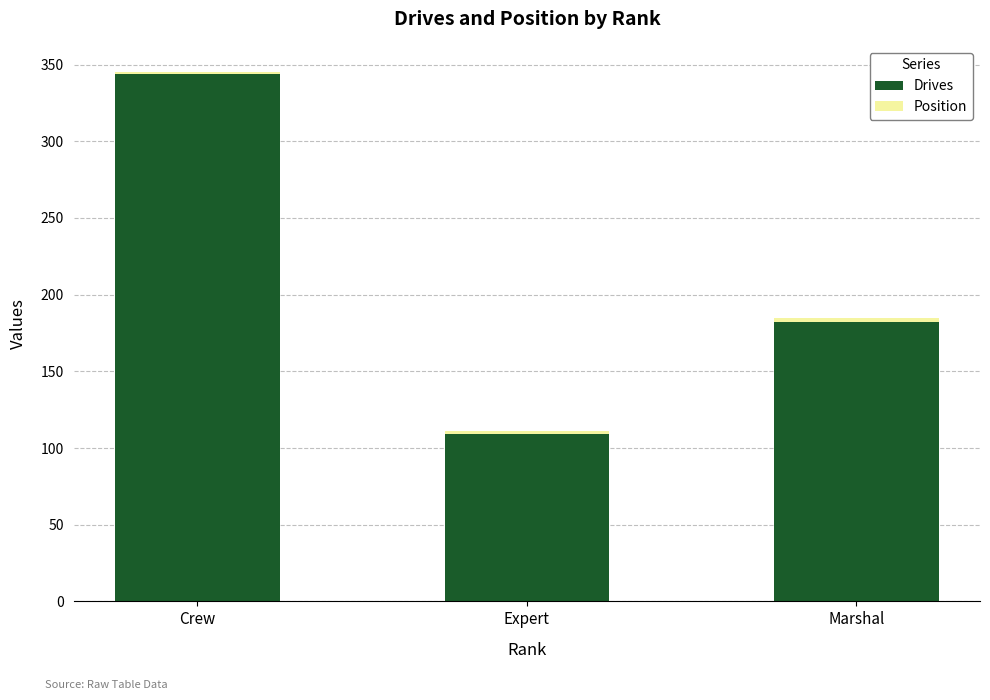

At which category is the sum across all series the highest?

Crew